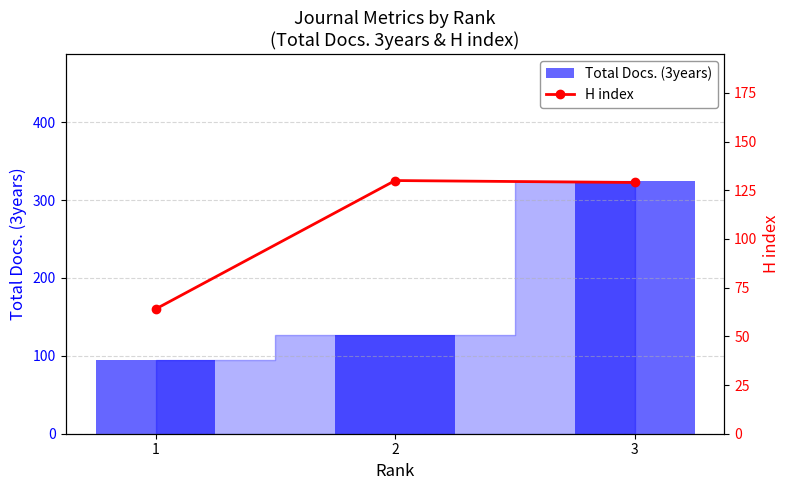

Reading left to right, what are all the values shown in this chart?

Total Docs. (3years): 95	127	325
H index: 64	130	129